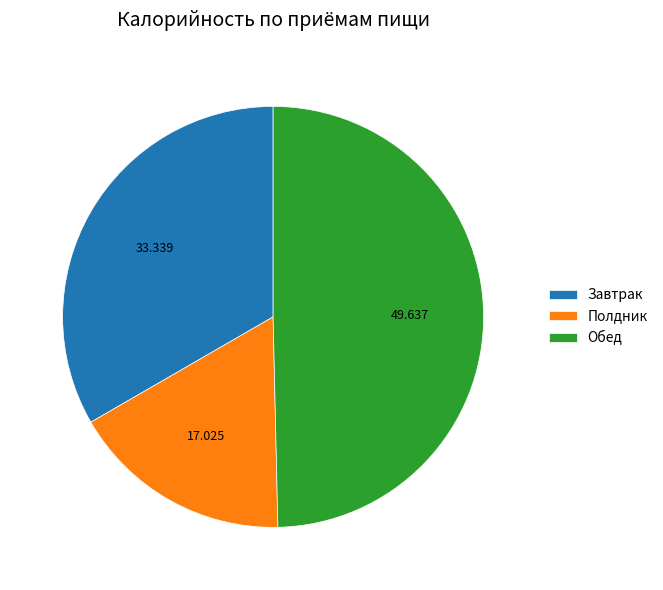

True or false: Завтрак accounts for 33% of the total.

True